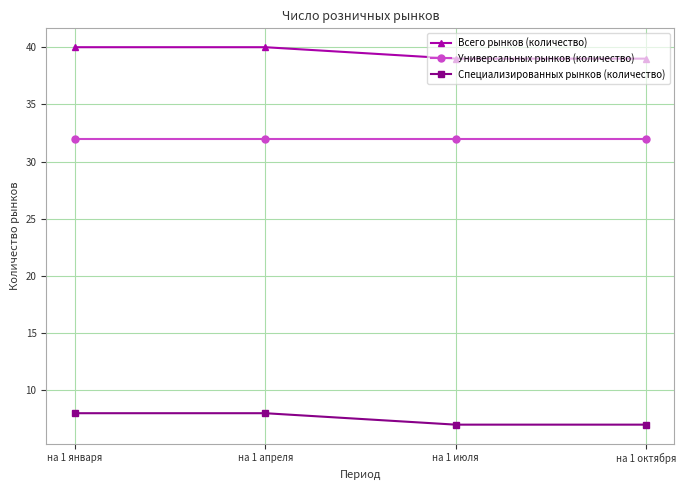

What position from the right is на 1 января?

4